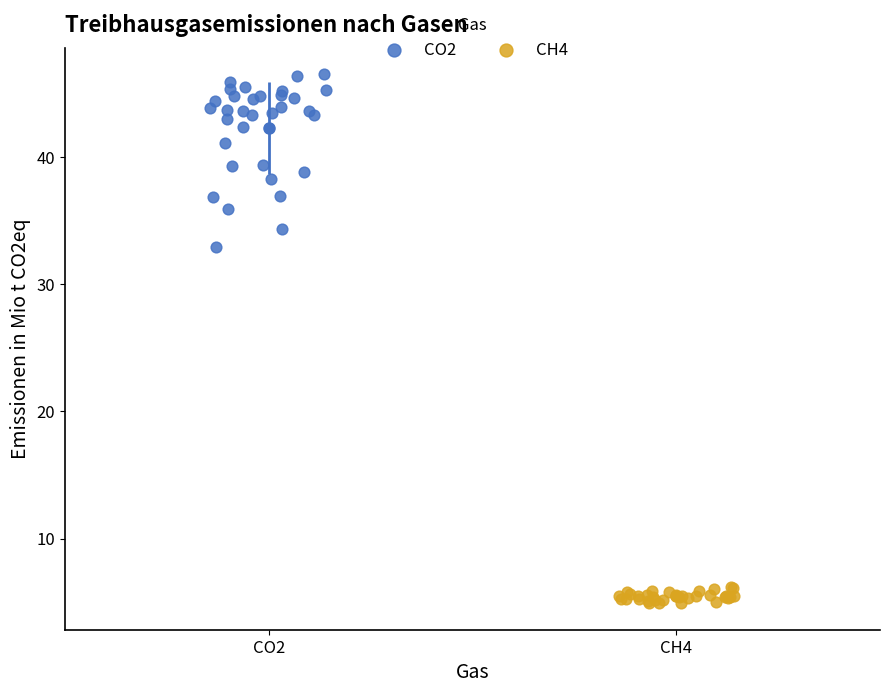

What are all the series names shown in the legend?

CO2, CH4